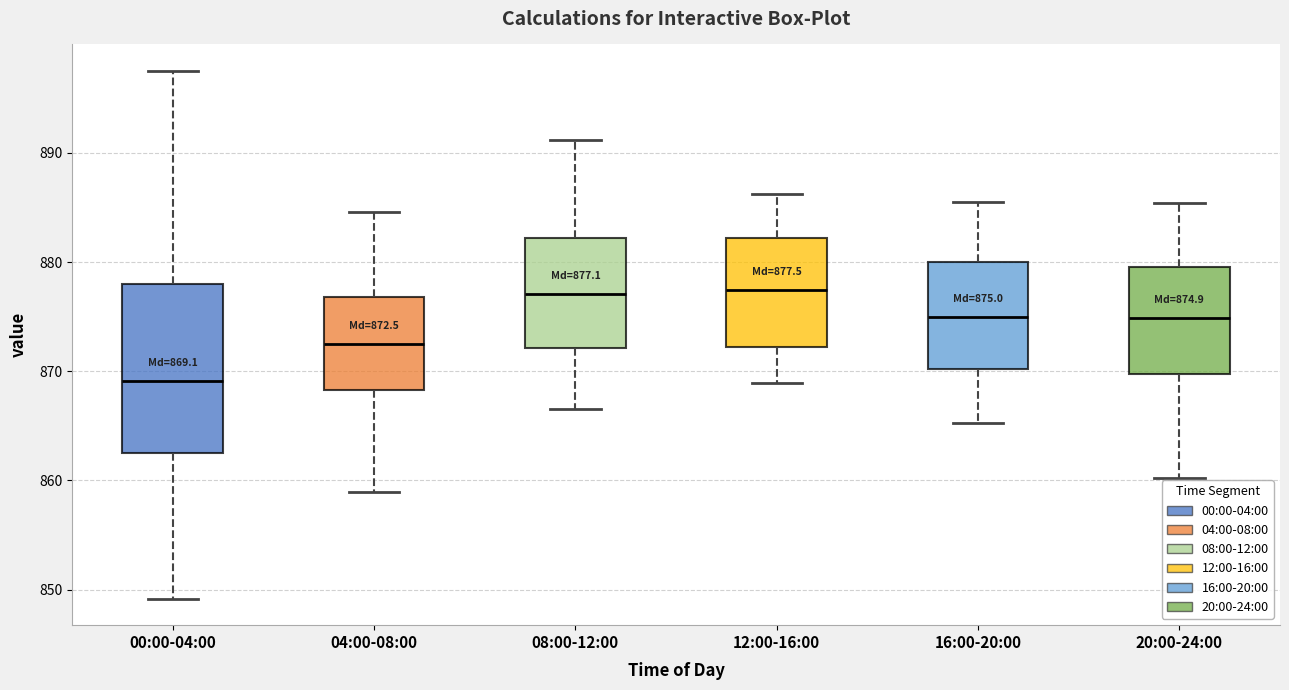

Comparing the boxes themselves (not the whiskers), which one is the tallest?

00:00-04:00